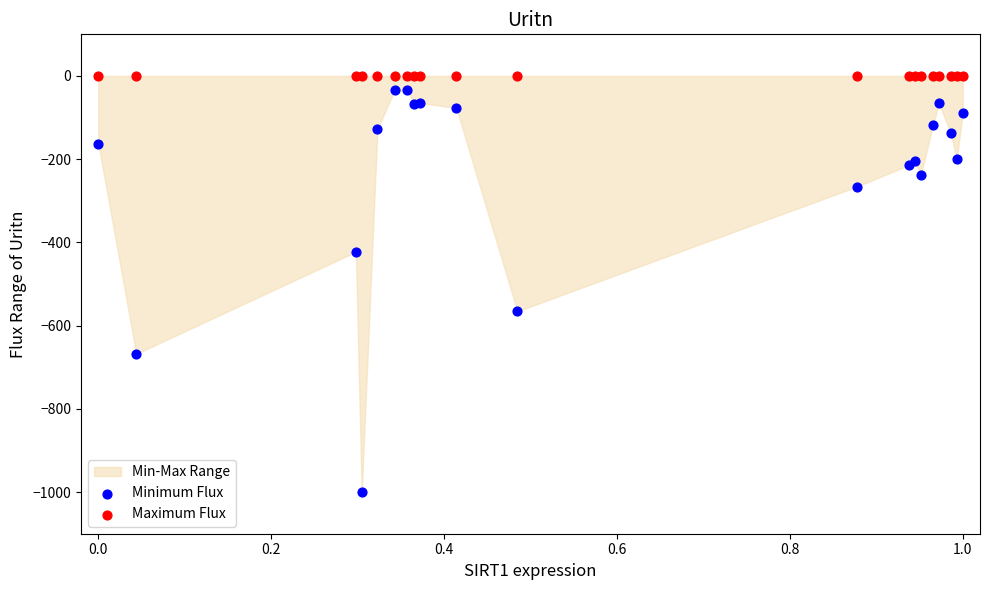

Which series contains the lowest Y value?

Minimum Flux